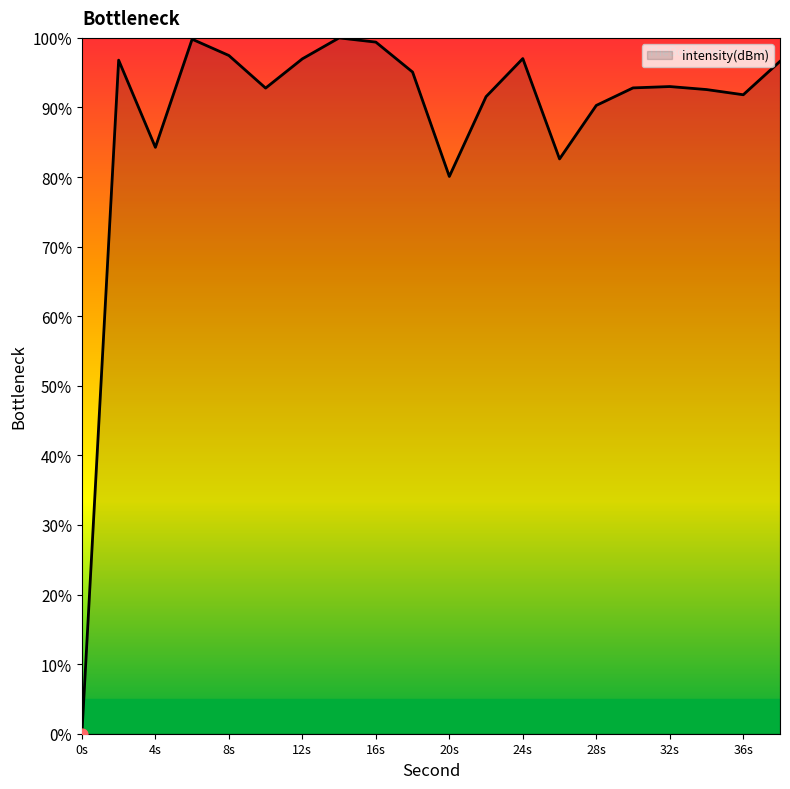

What is the greatest value displayed?

100.0